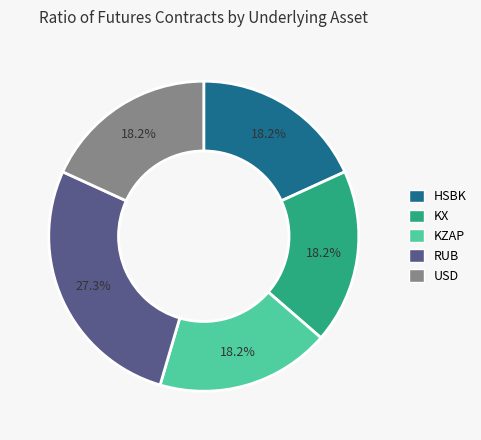

What is the largest slice in the pie chart?

RUB